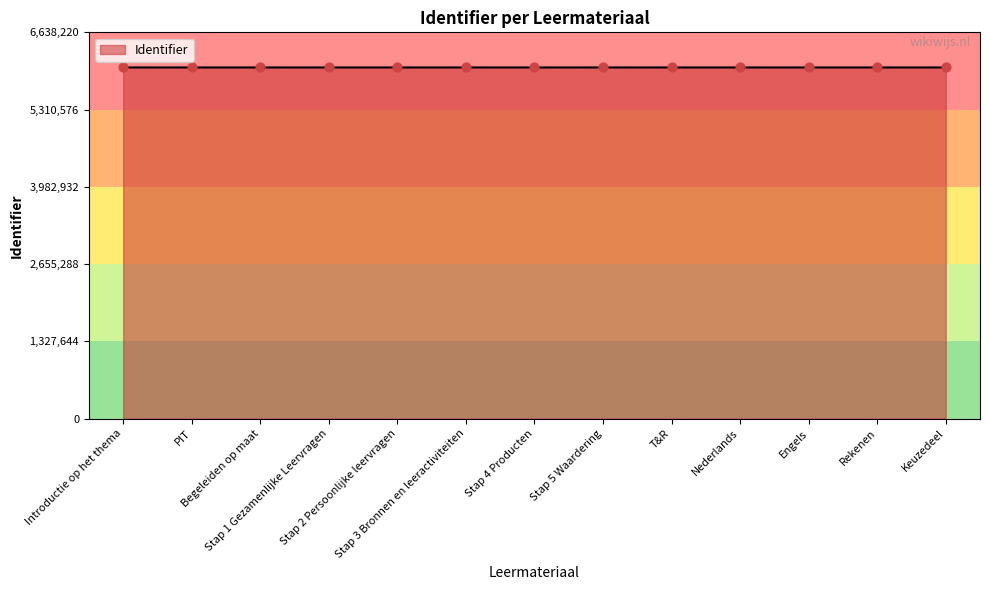

Approximately how many times larger is the value at Stap 3 Bronnen en leeractiviteiten compared to Keuzedeel?

1.0